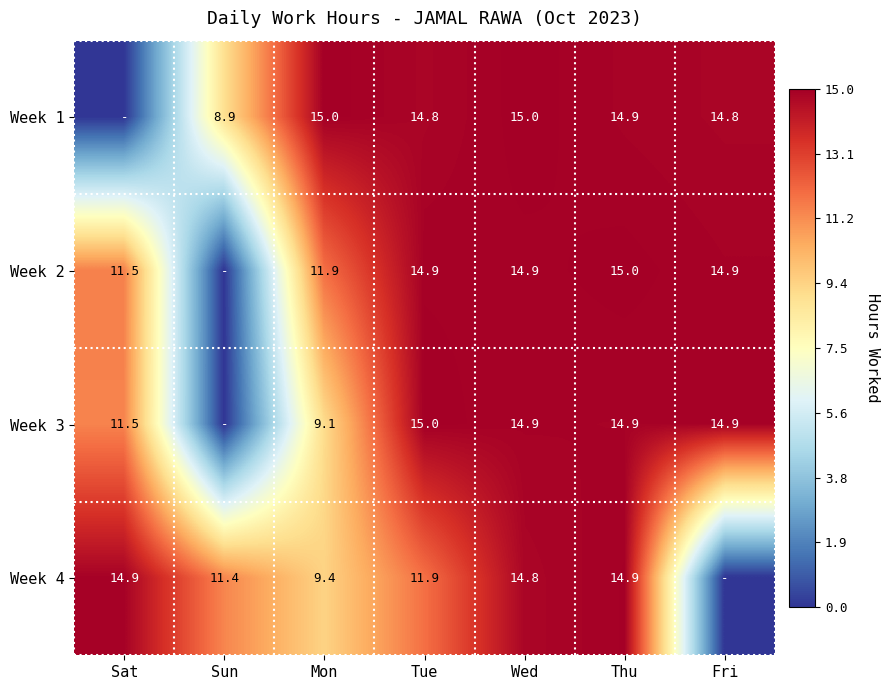

The Week 2 series shows 11.9 at Mon. True or false?

True